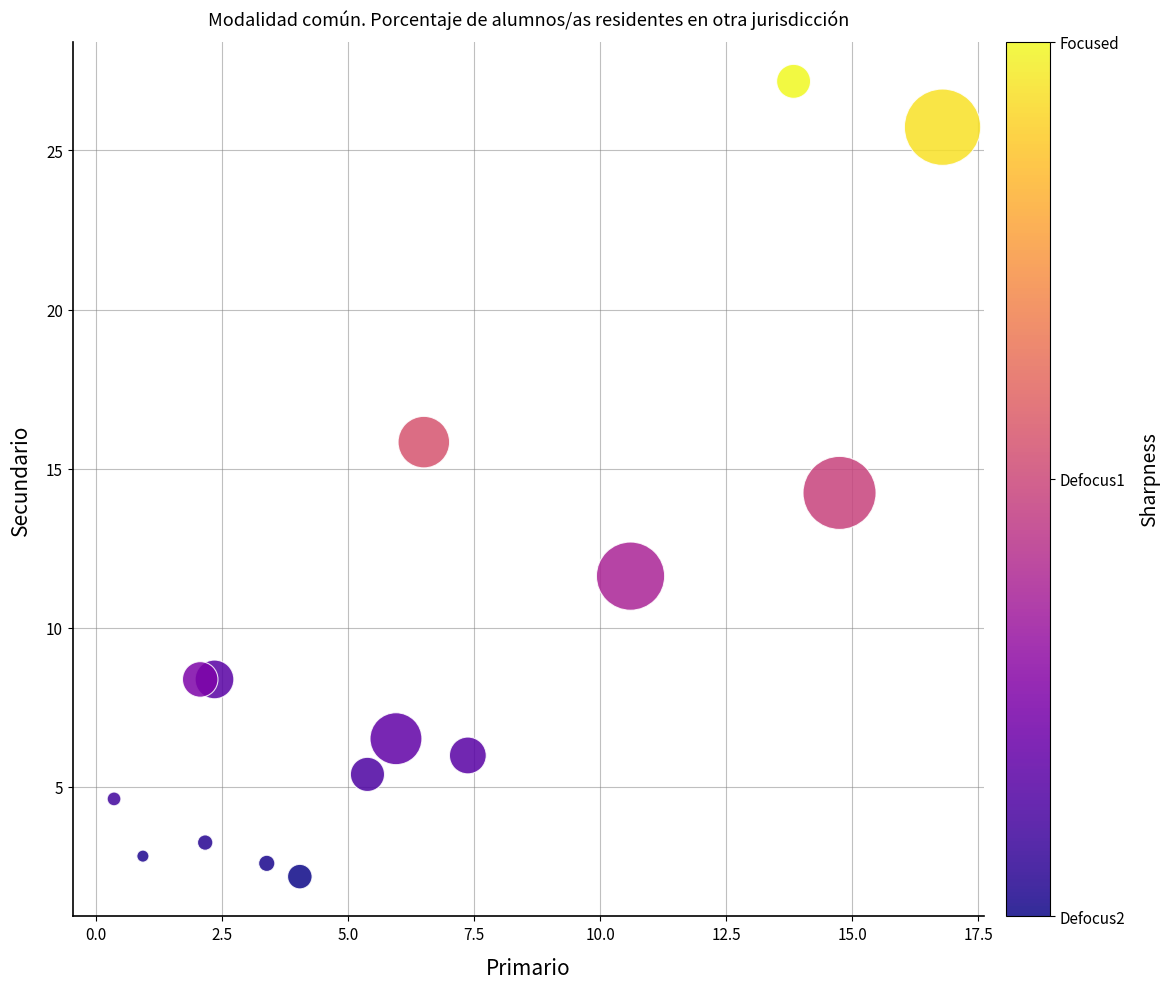

What is the range of Y values (max minus min)?

25.0